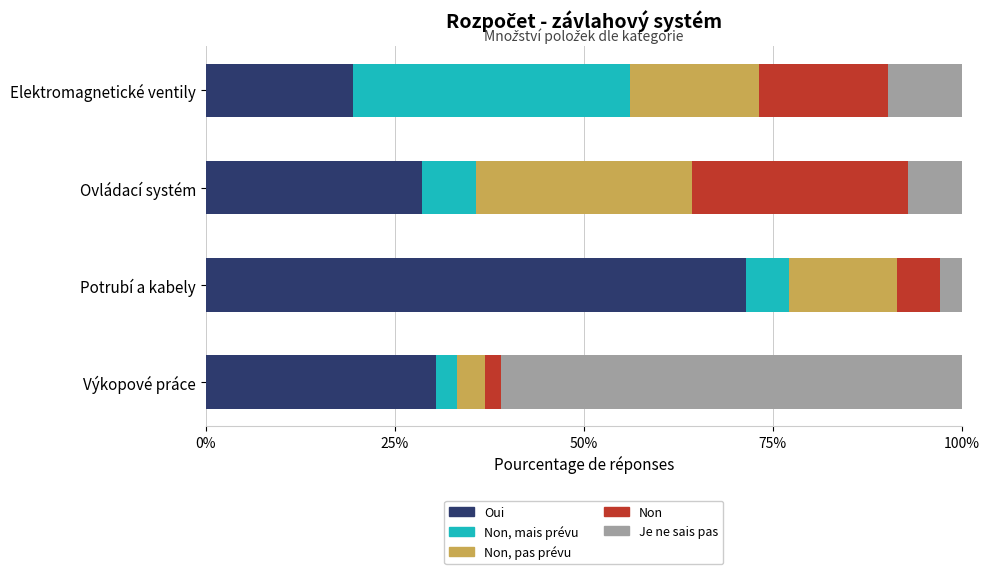

What is the difference between the maximum and minimum values in the Oui series?

51.9